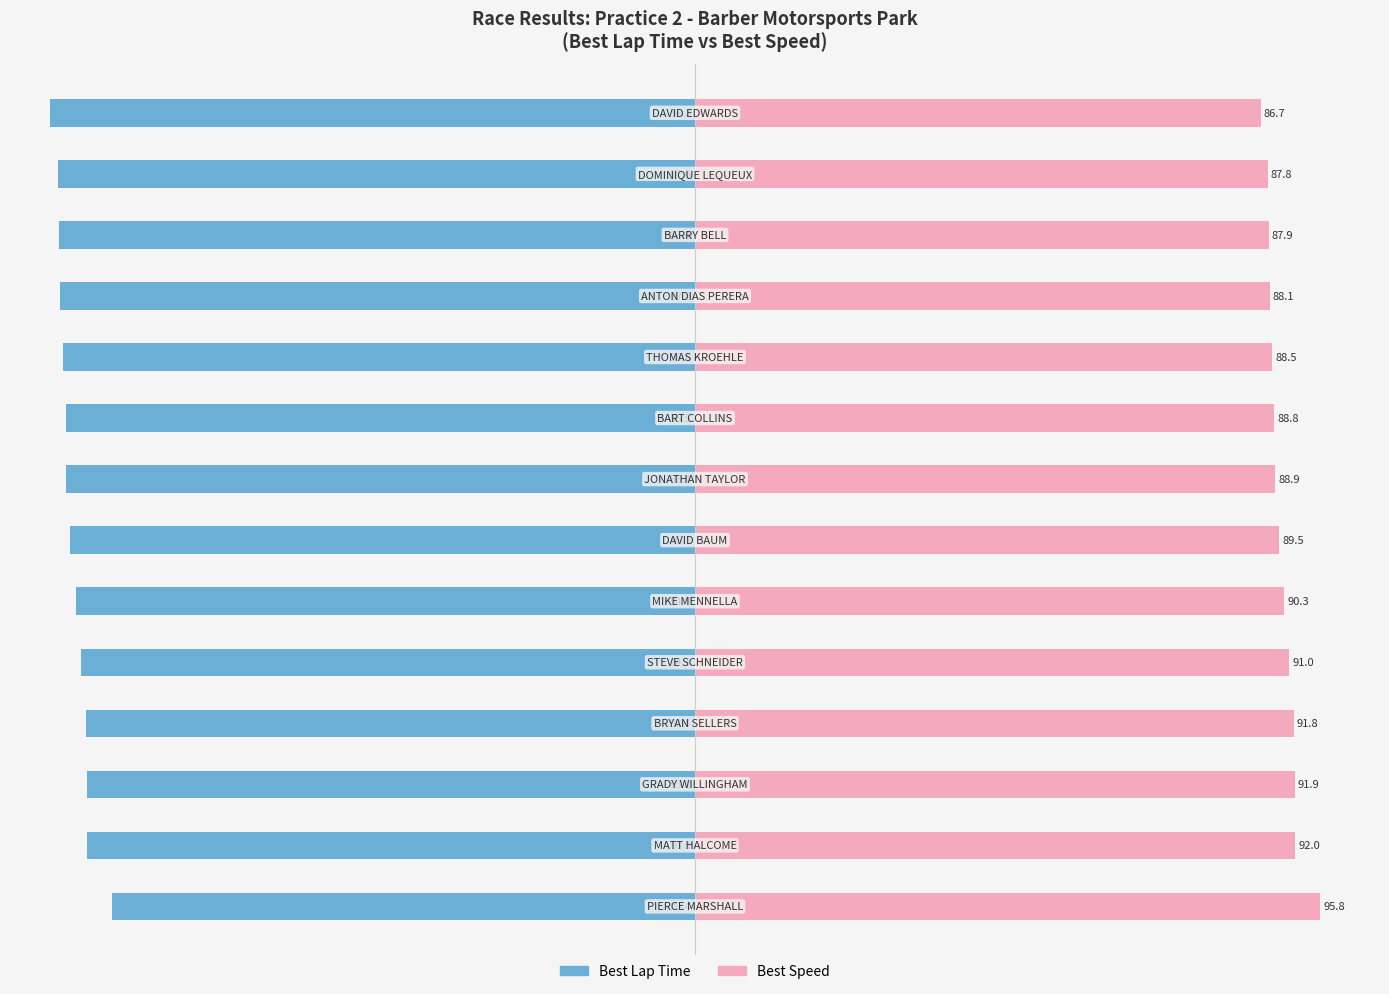

What is the approximate value of Best Lap Time at 6?

-95.7